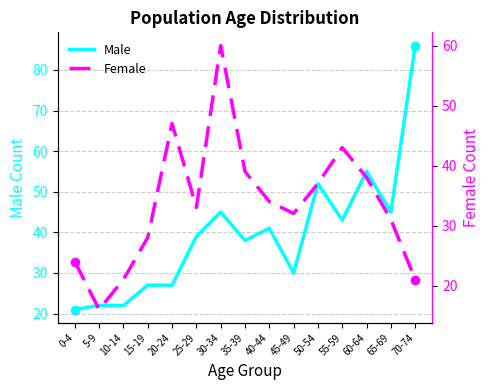

What is the difference between the Female values at 30-34 and 55-59?

17